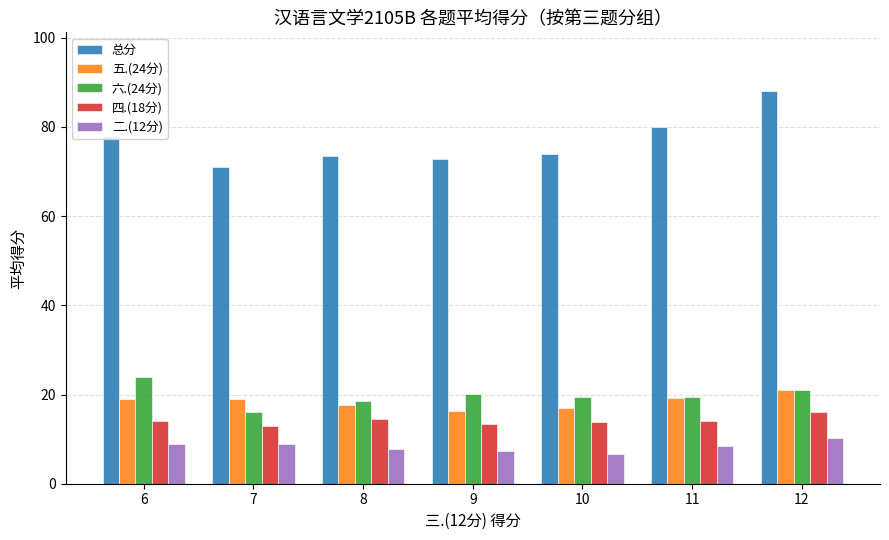

What is the total value across all series at 6?

144.0